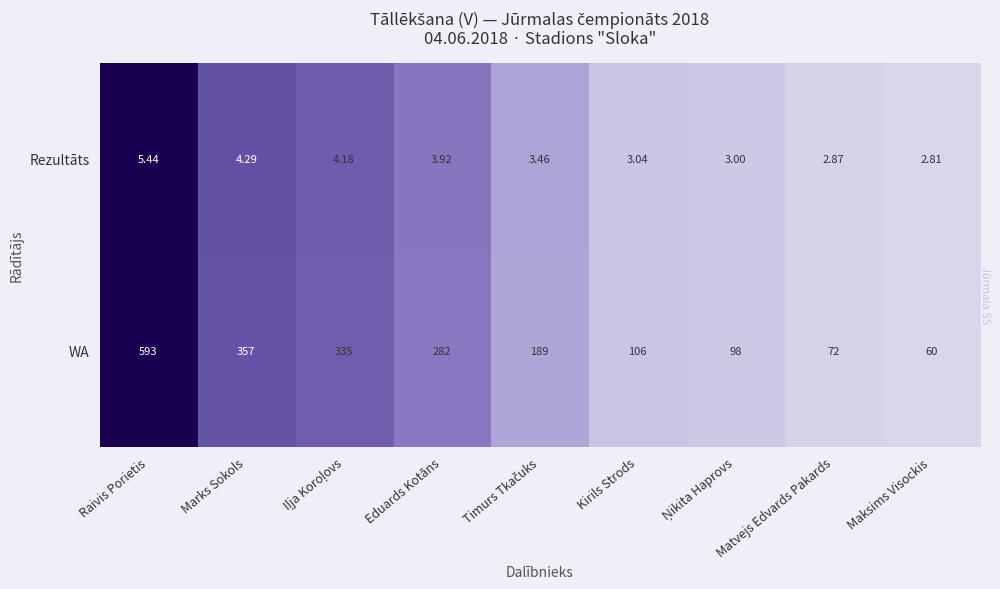

Which series has the largest total across all categories?

WA